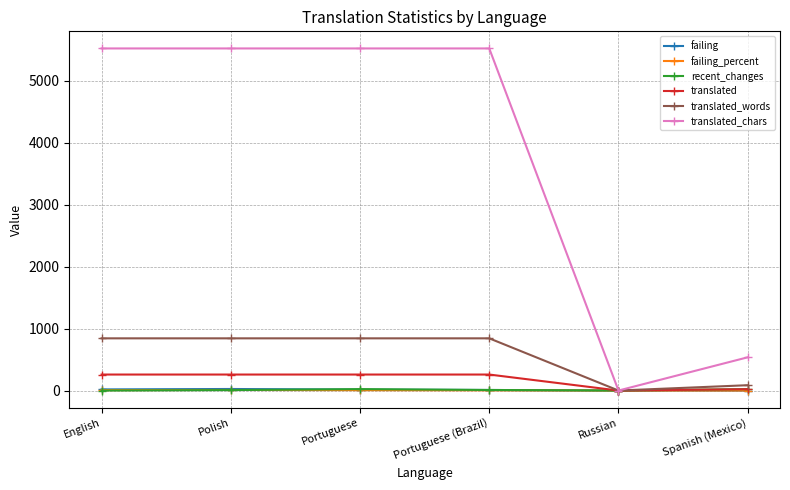

True or false: failing has more than 0 points higher than both neighbors.

True